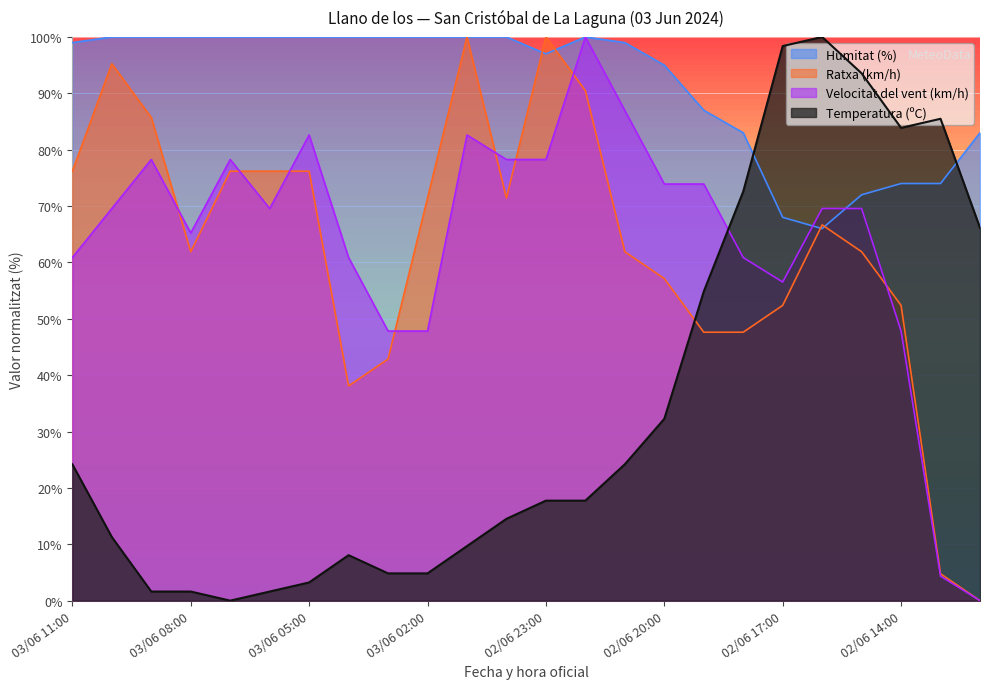

True or false: Ratxa (km/h) has a value of 76.2 at 03/06 06:00.

True